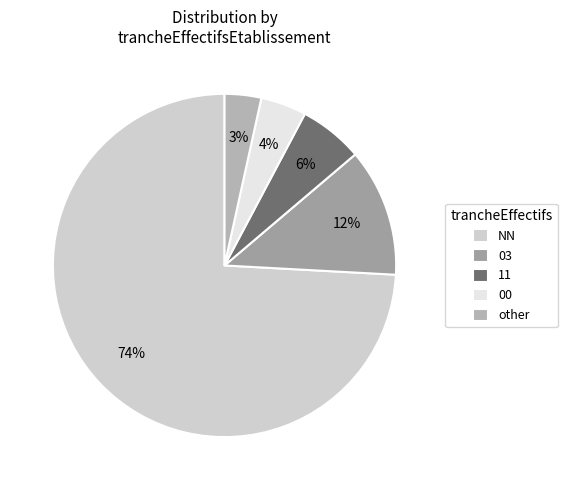

To the nearest percent, what is the average slice percentage?

20%